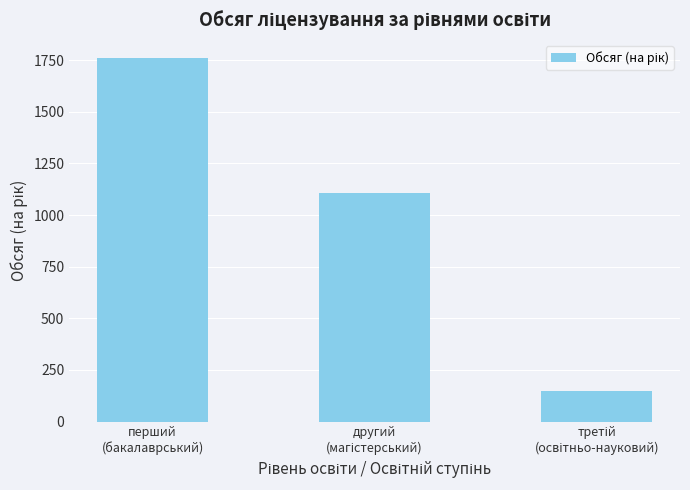

How many distinct data groups are displayed?

1